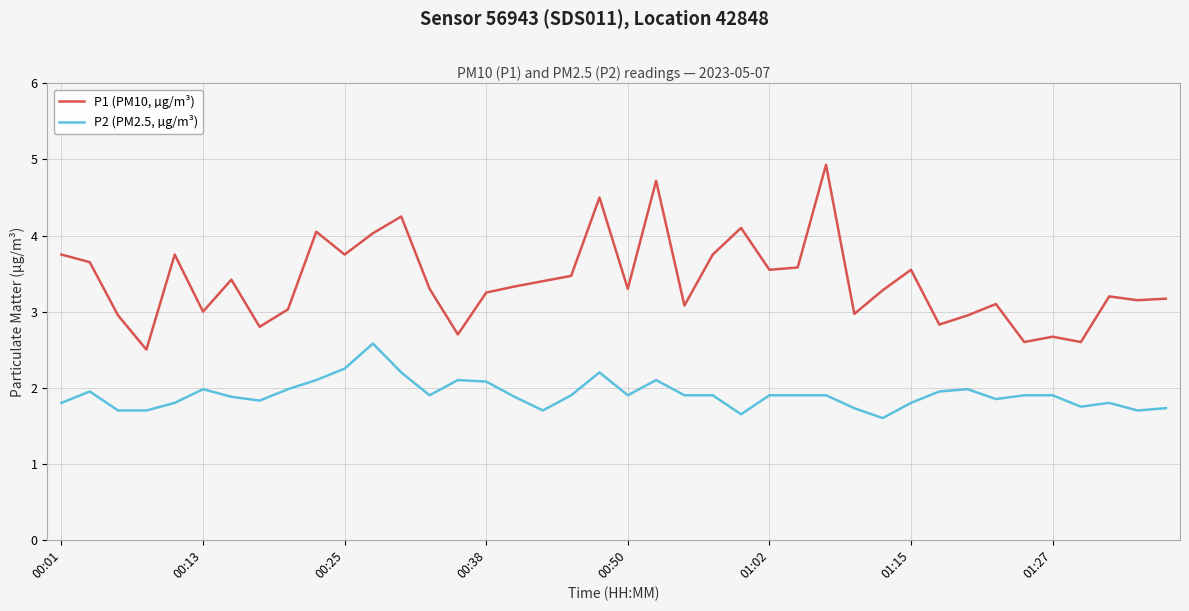

Which series has the widest spread of values?

P1 (PM10, µg/m³)